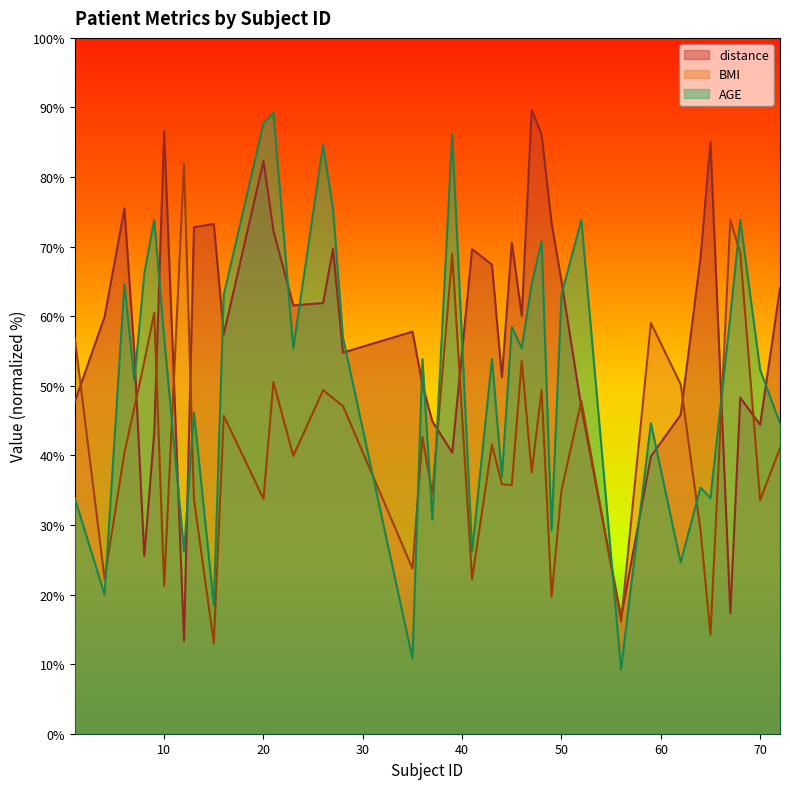

Does the chart have visible grid lines?

No